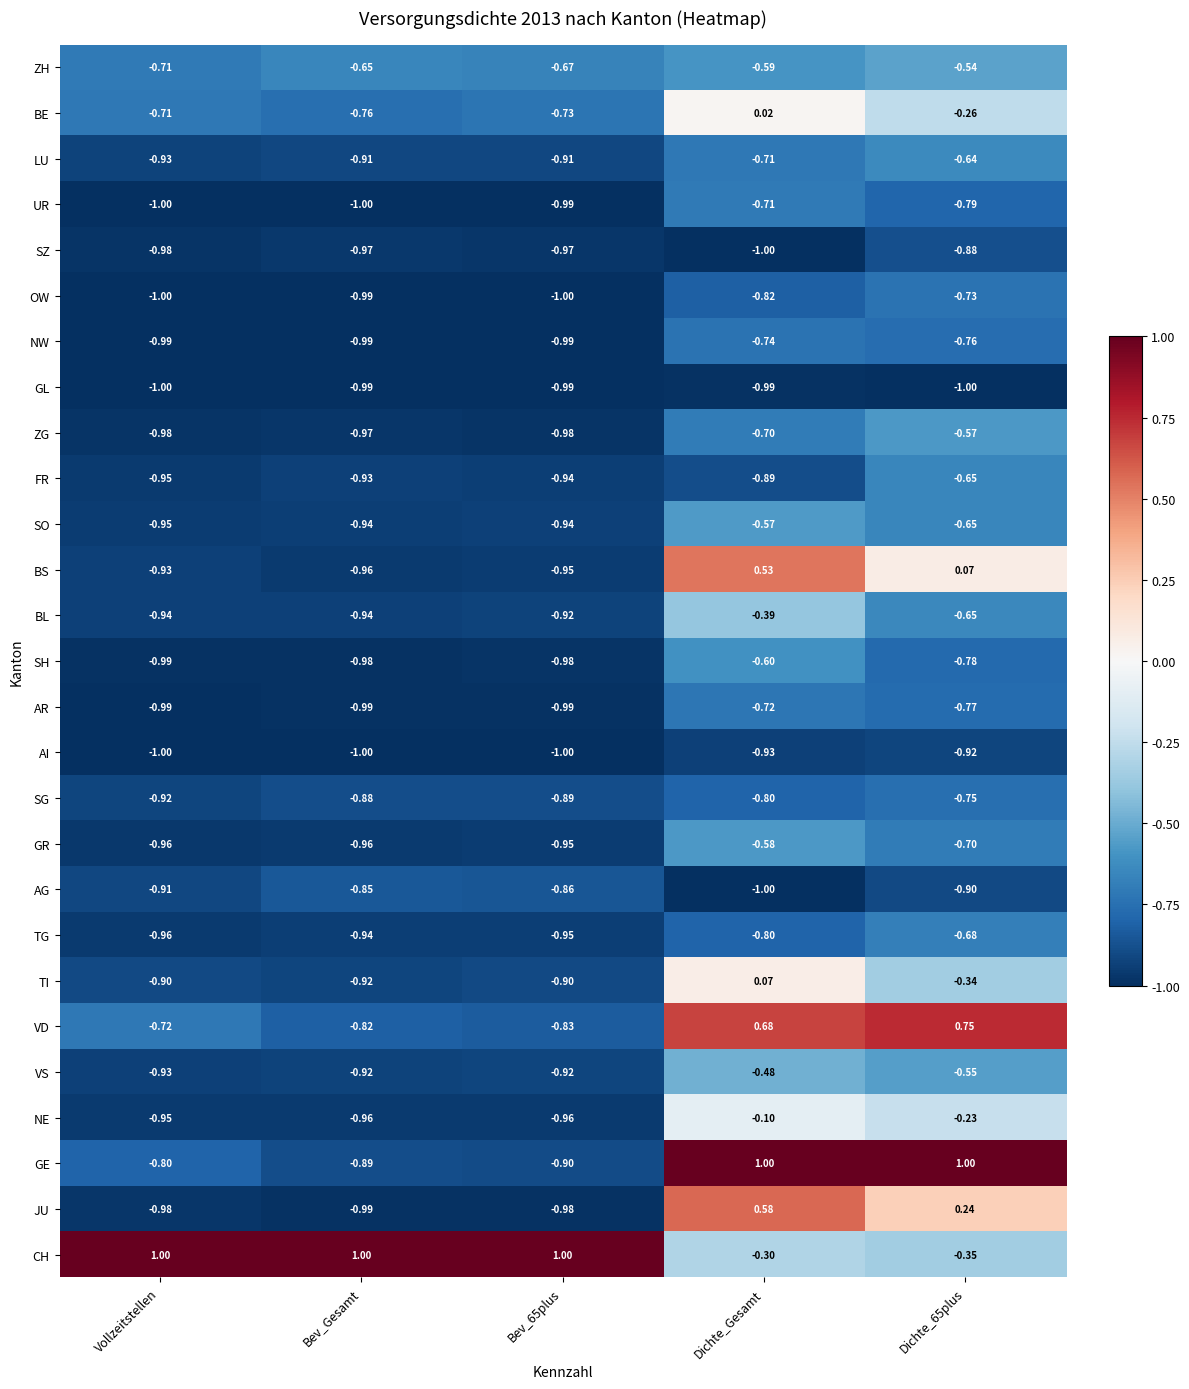

At which category is the sum across all series the highest?

Dichte_Gesamt